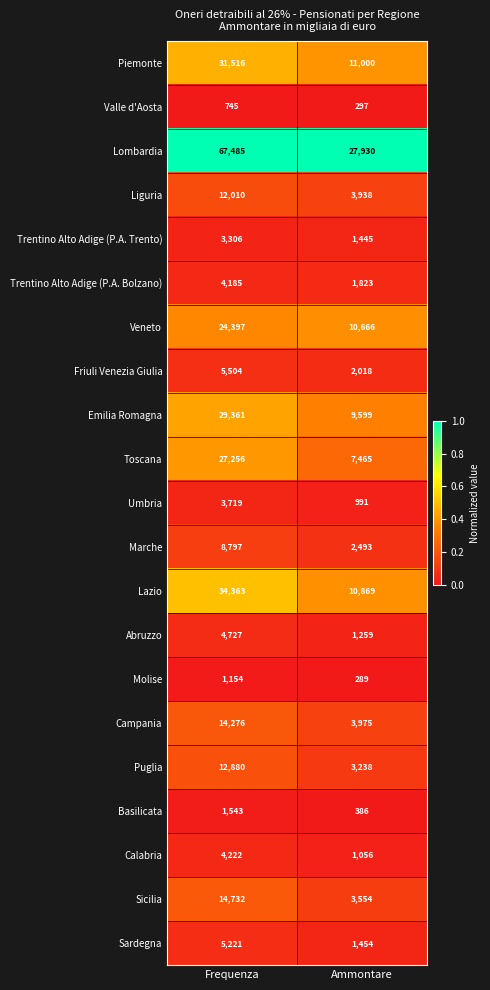

Which series changed the most between Frequenza and Ammontare?

Lombardia